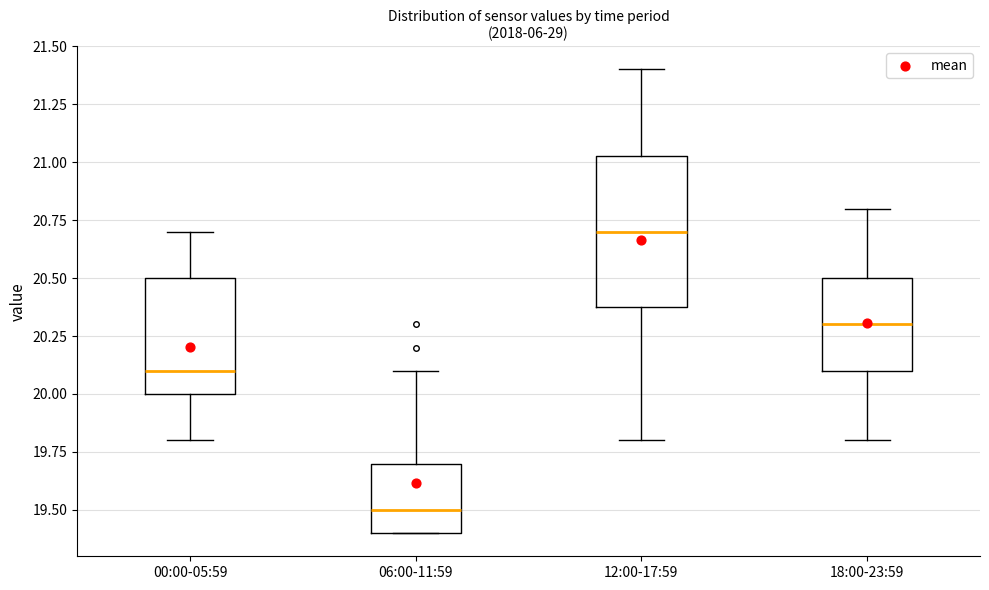

Which box has the lowest median line?

06:00-11:59